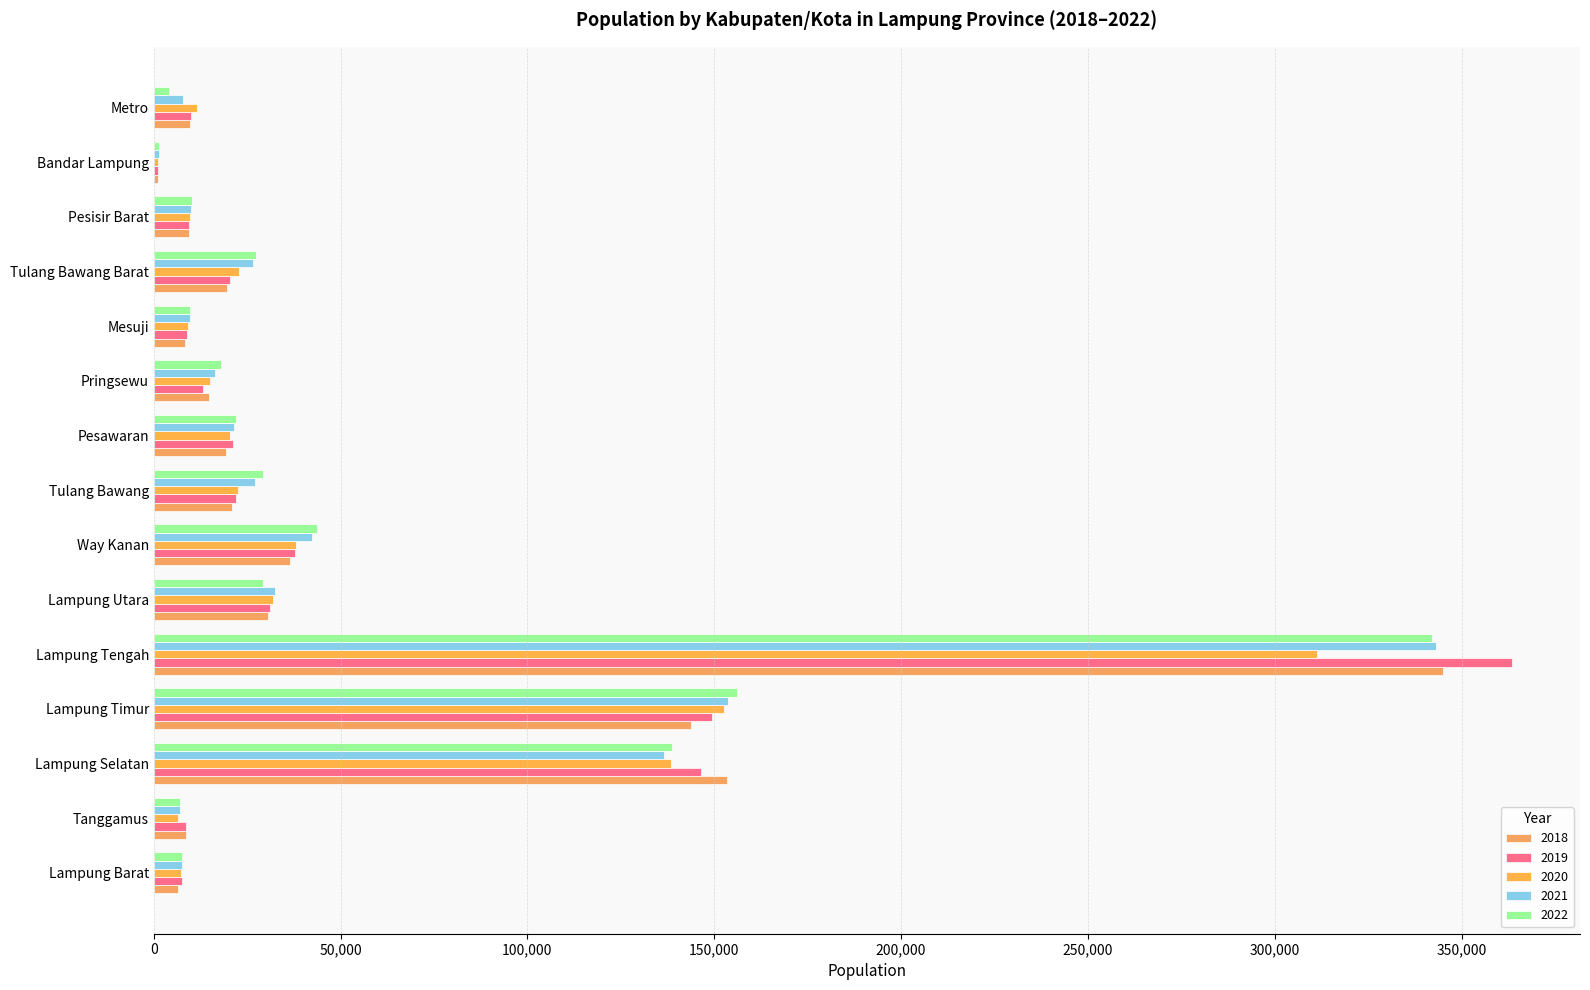

At how many categories does at least one series exceed 311172?

1